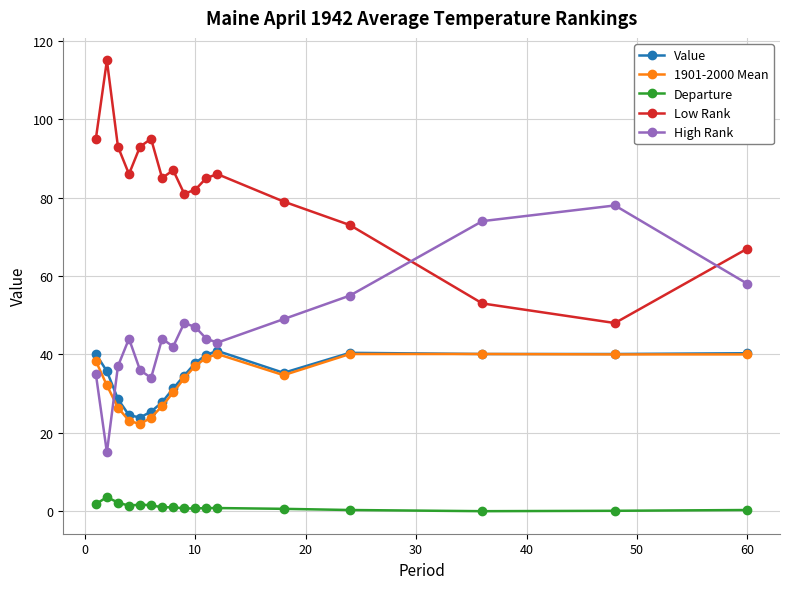

How many series are shown in this chart?

5